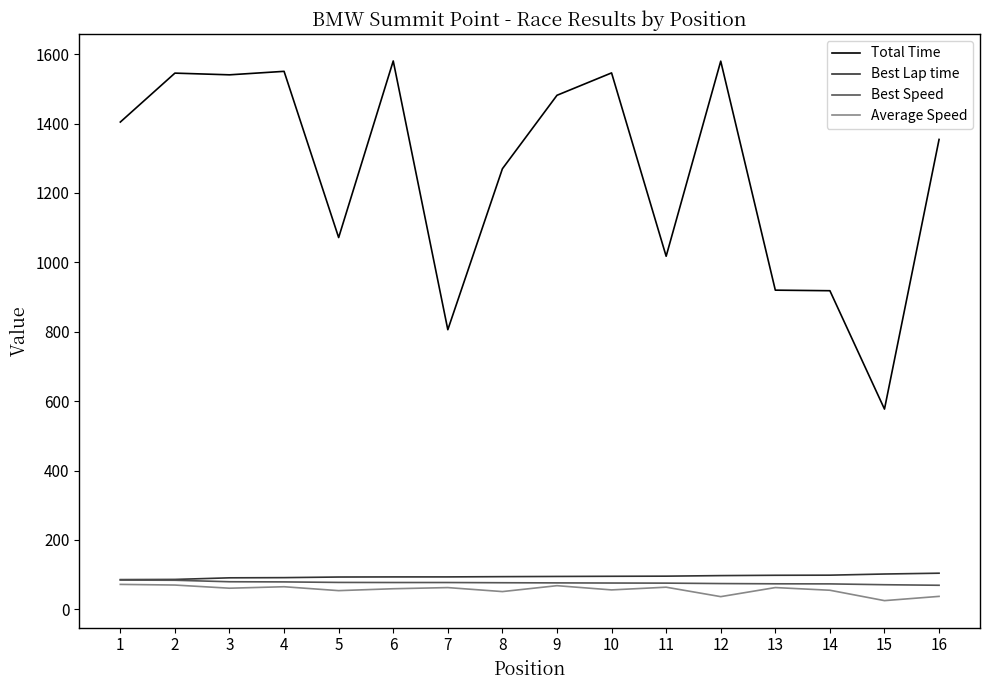

What is the sum of all Average Speed values?

897.7